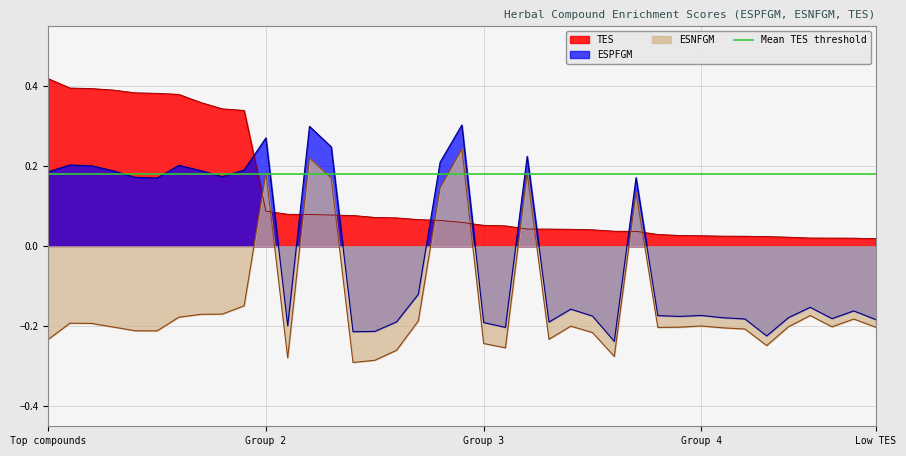

True or false: ESPFGM has more than 0 interior local peaks.

True